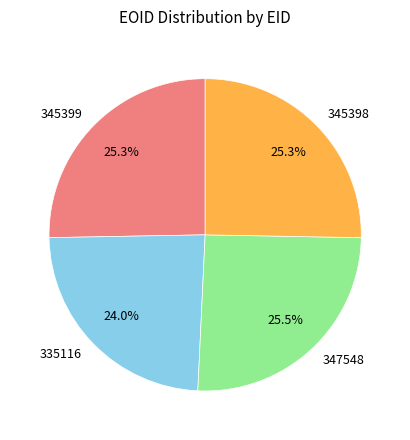

True or false: 345399 accounts for 35% of the total.

False